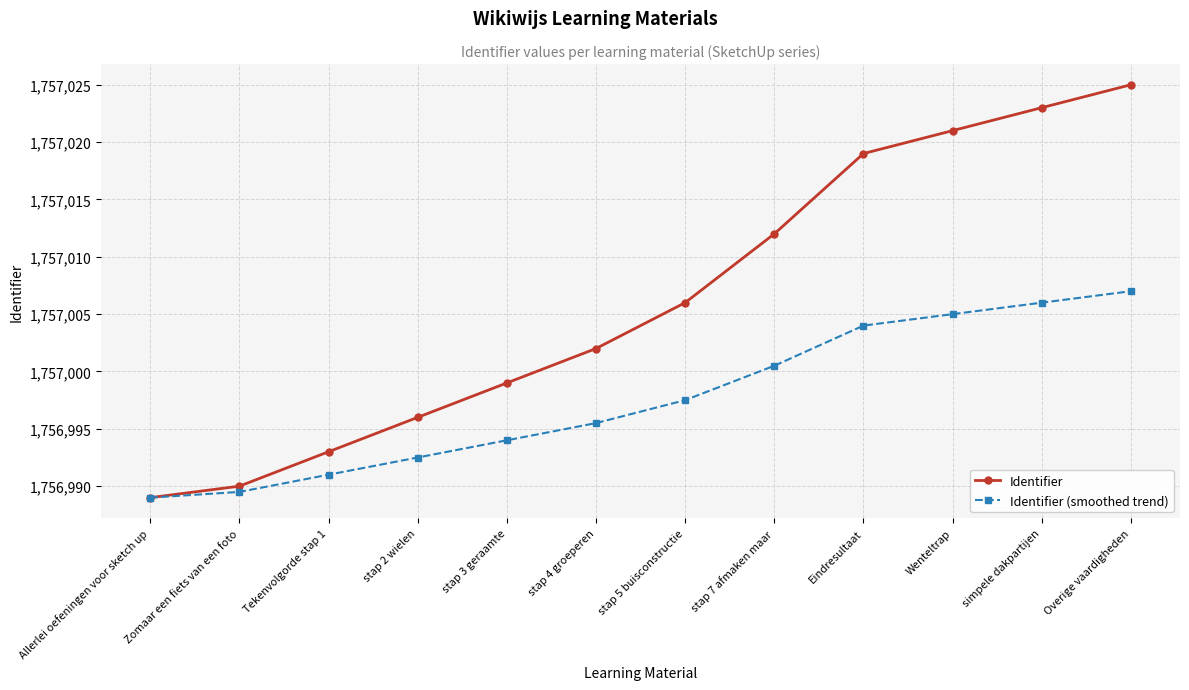

Which series has the largest total across all categories?

Identifier